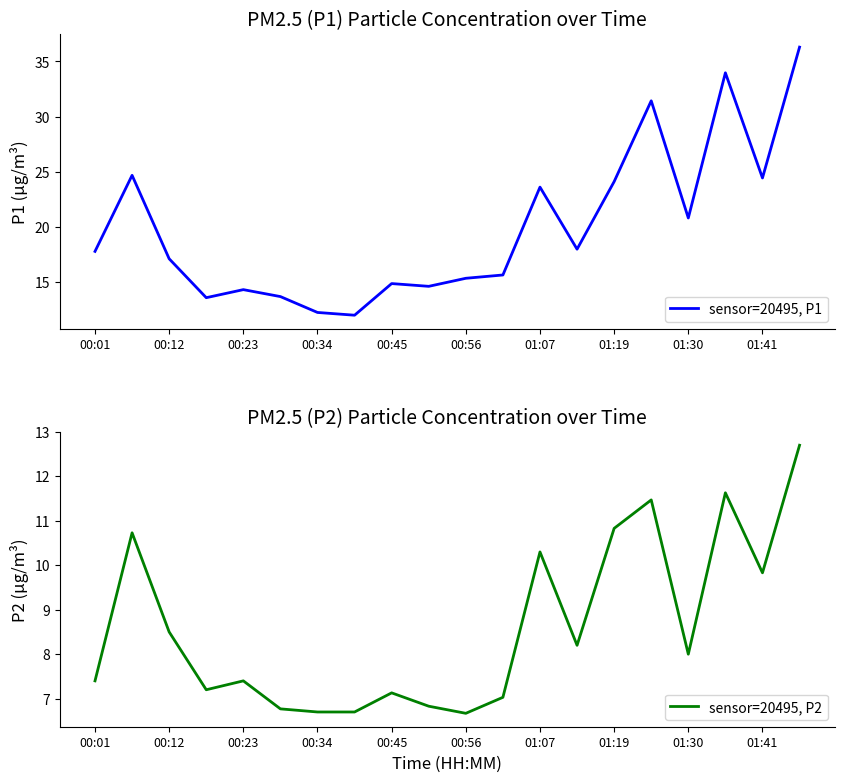

True or false: sensor=20495, P1 and sensor=20495, P2 intersect in this chart.

False